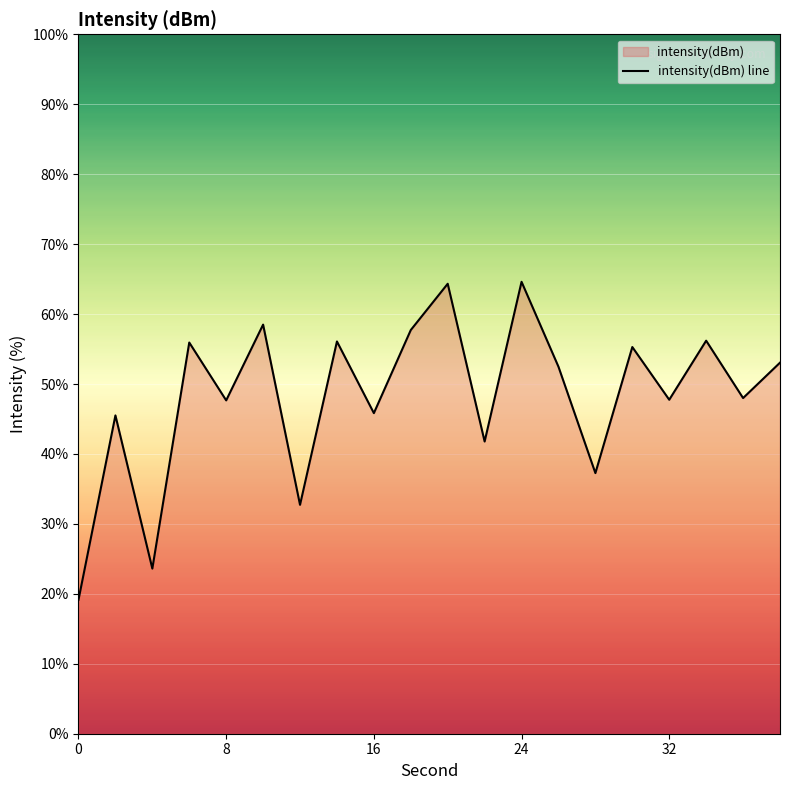

Reading right to left, transcribe all the data shown in this chart.

53.1	48.0	56.2	47.7	55.3	37.3	52.5	64.6	41.8	64.3	57.7	45.8	56.1	32.7	58.5	47.7	55.9	23.6	45.5	19.2